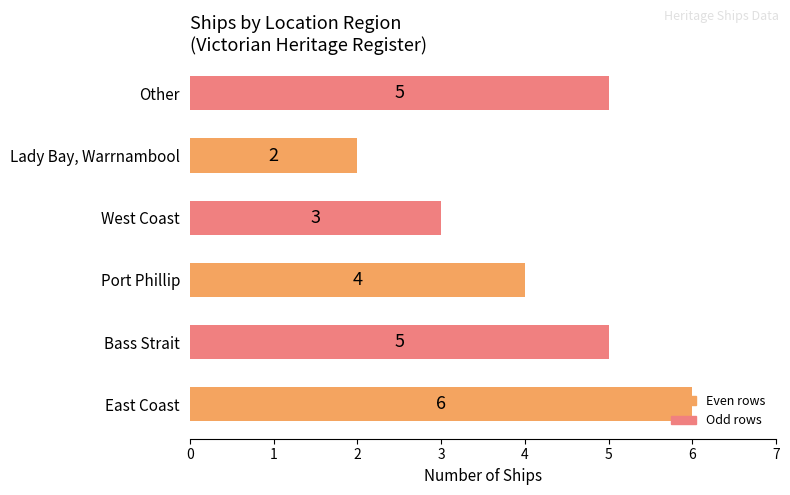

Between Other and Port Phillip, which is larger?

Other